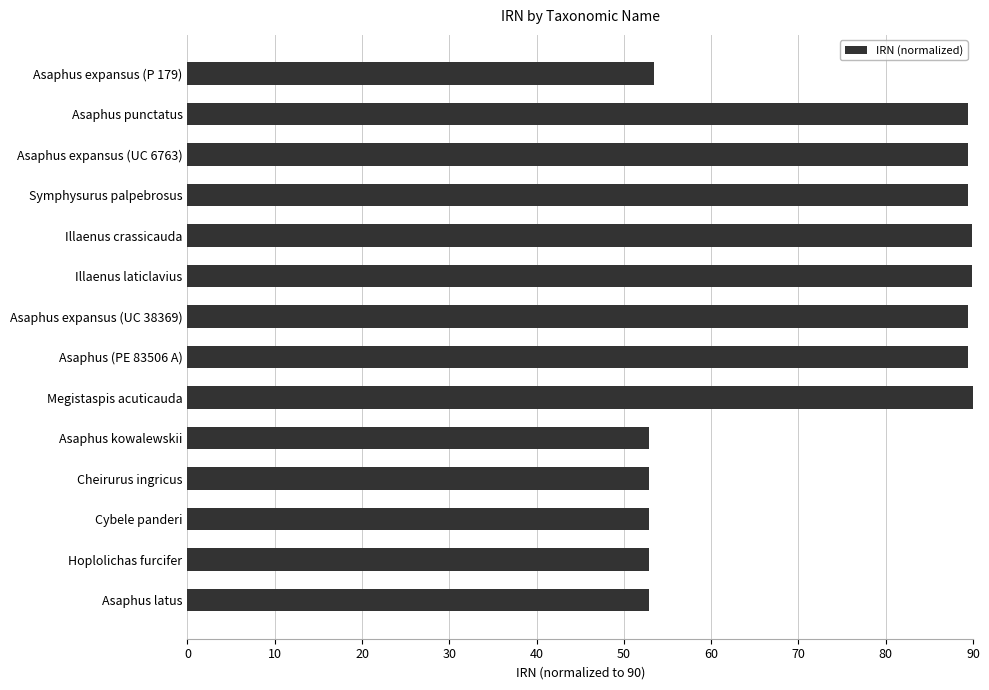

Are the bars horizontal?

Yes